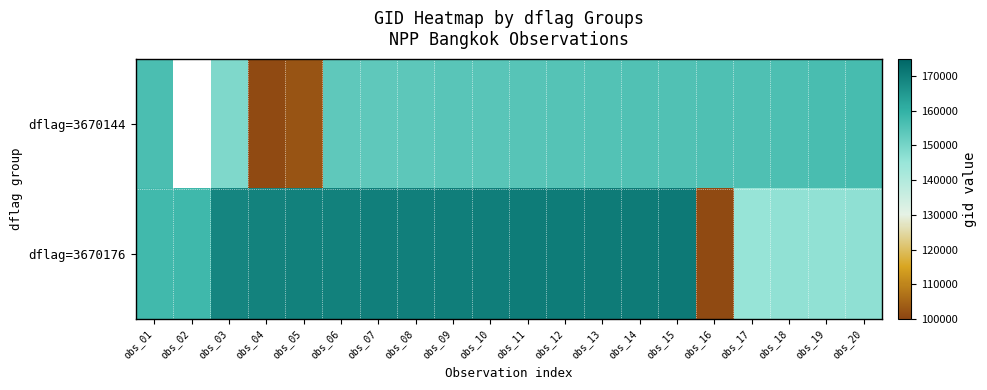

Which series has the largest total across all categories?

dflag=3670176